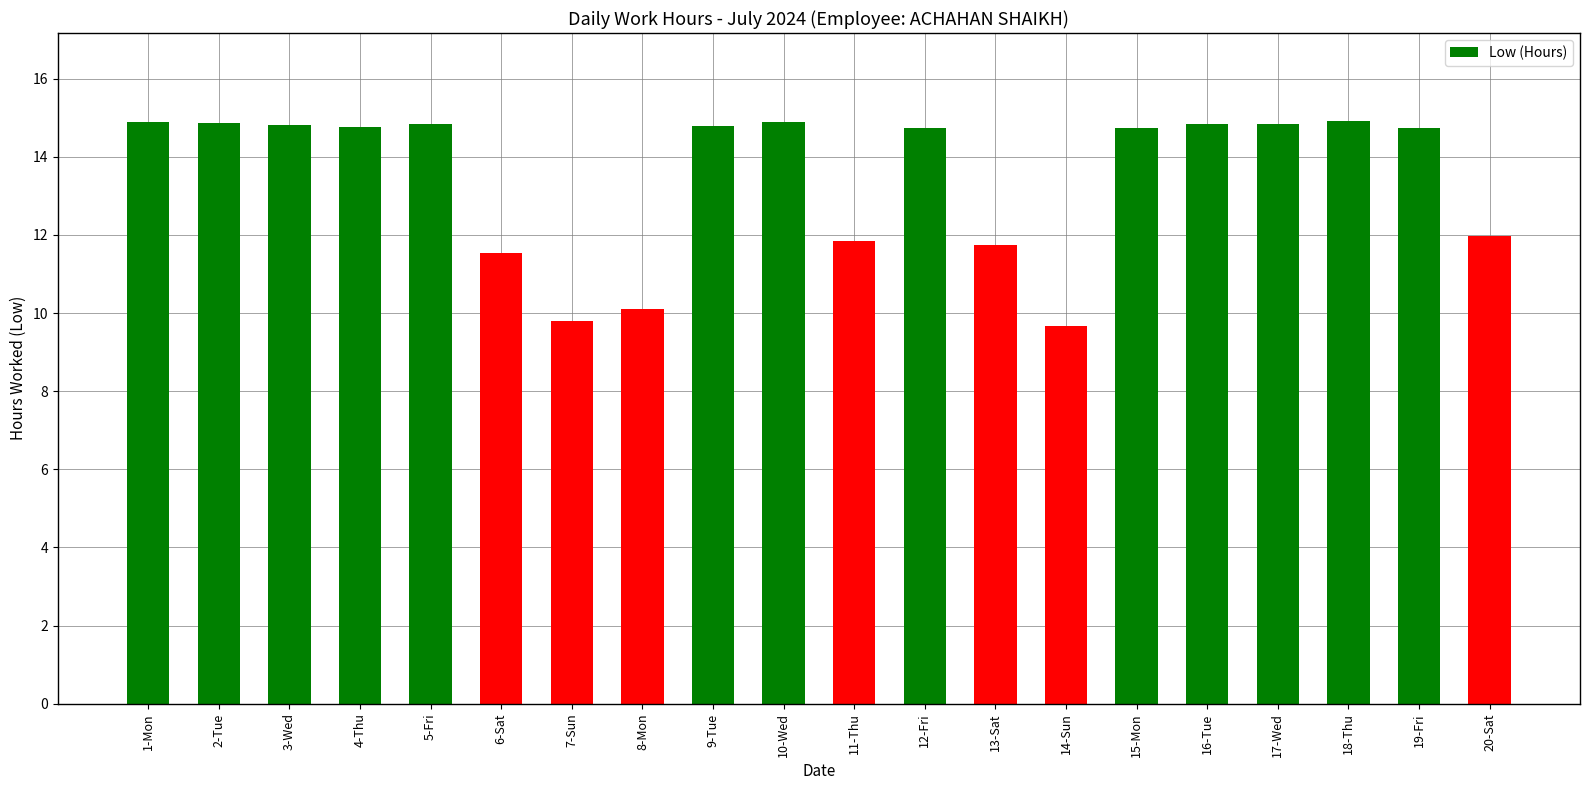

What is the label of the 12th bar from the left?

12-Fri